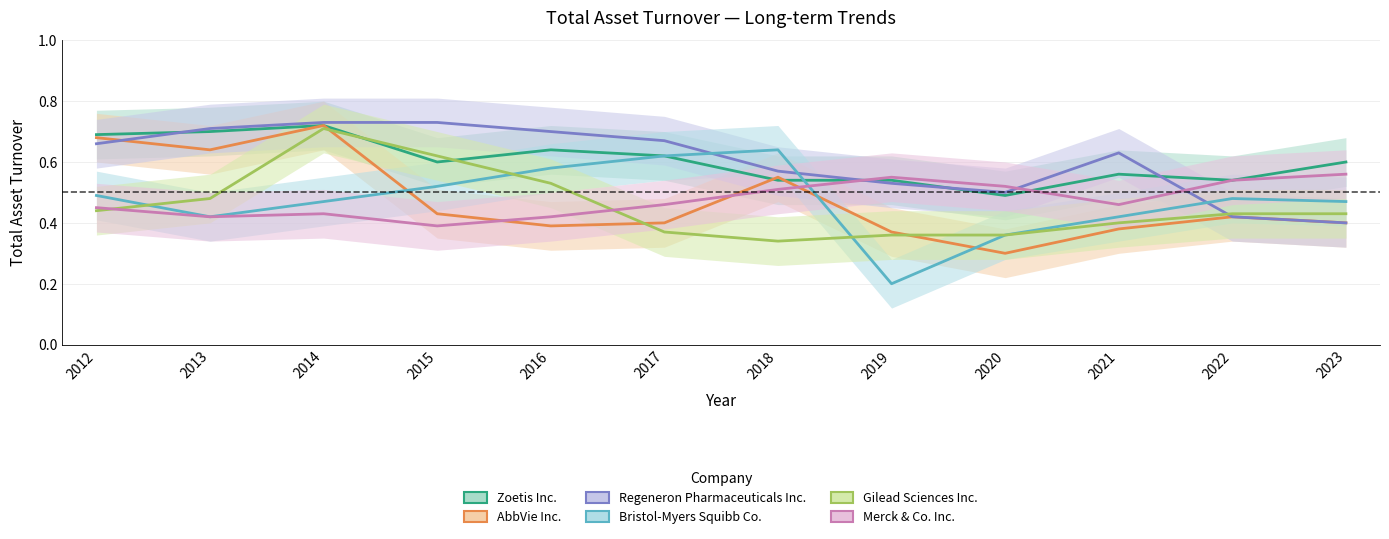

What is the value of the Gilead Sciences Inc. point at the 5th from the left?

0.5